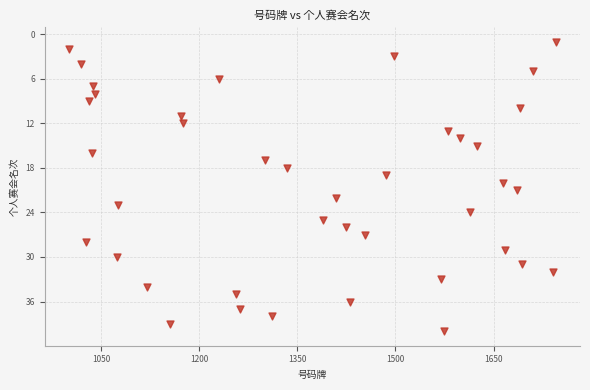

What is the range of X values (max minus min)?

744